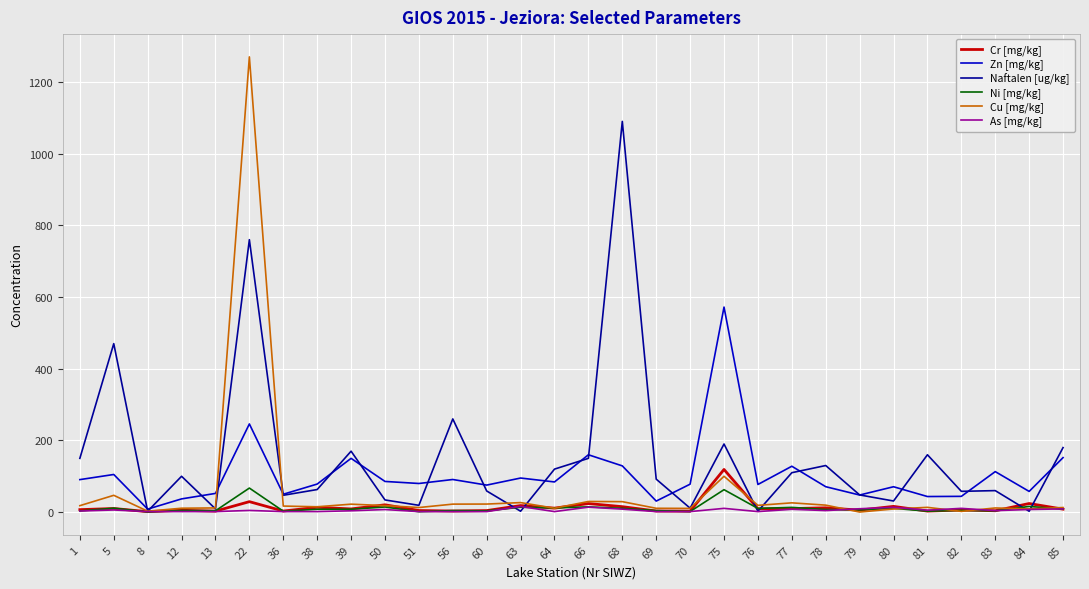

In Cu [mg/kg], how many points are higher than both neighbors (excluding endpoints)?

9